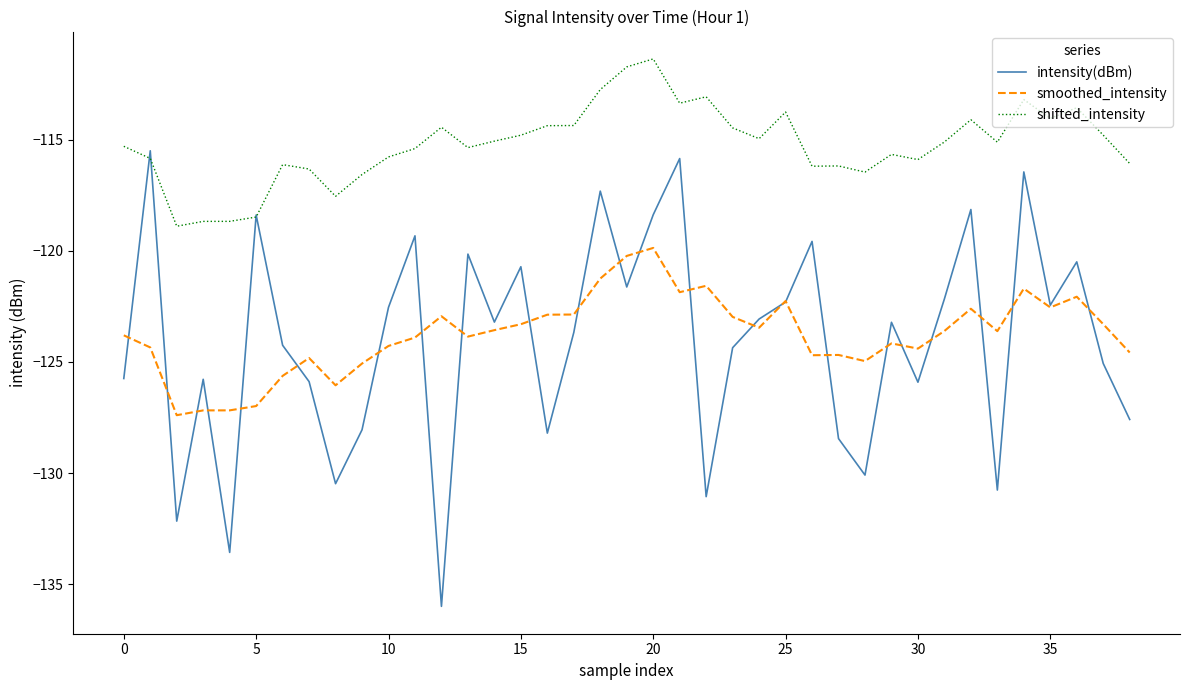

Which series has the largest total across all categories?

shifted_intensity